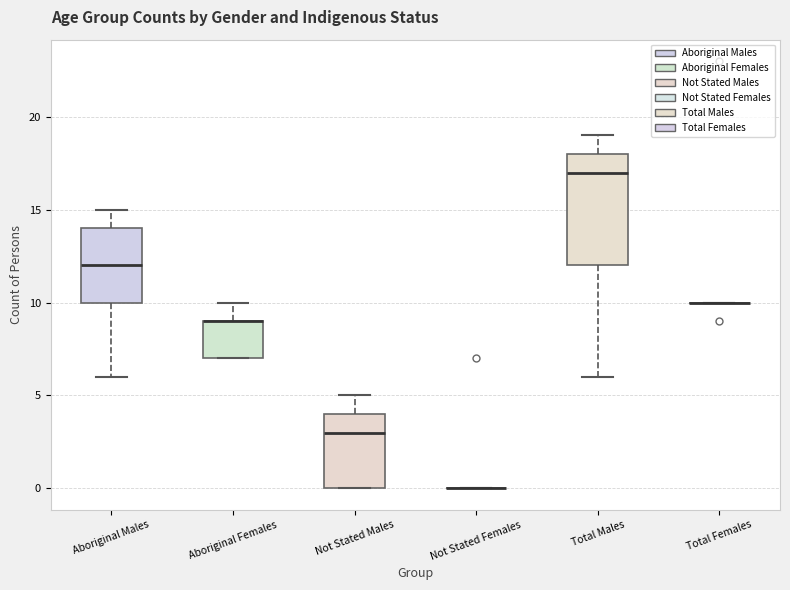

Comparing the boxes themselves (not the whiskers), which one is the tallest?

Total Males